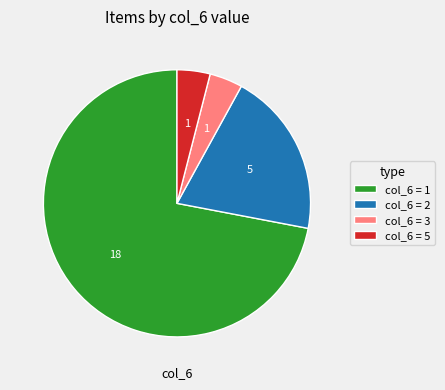

What is the ratio of the value at col_6 = 1 to the value at col_6 = 2?

3.6